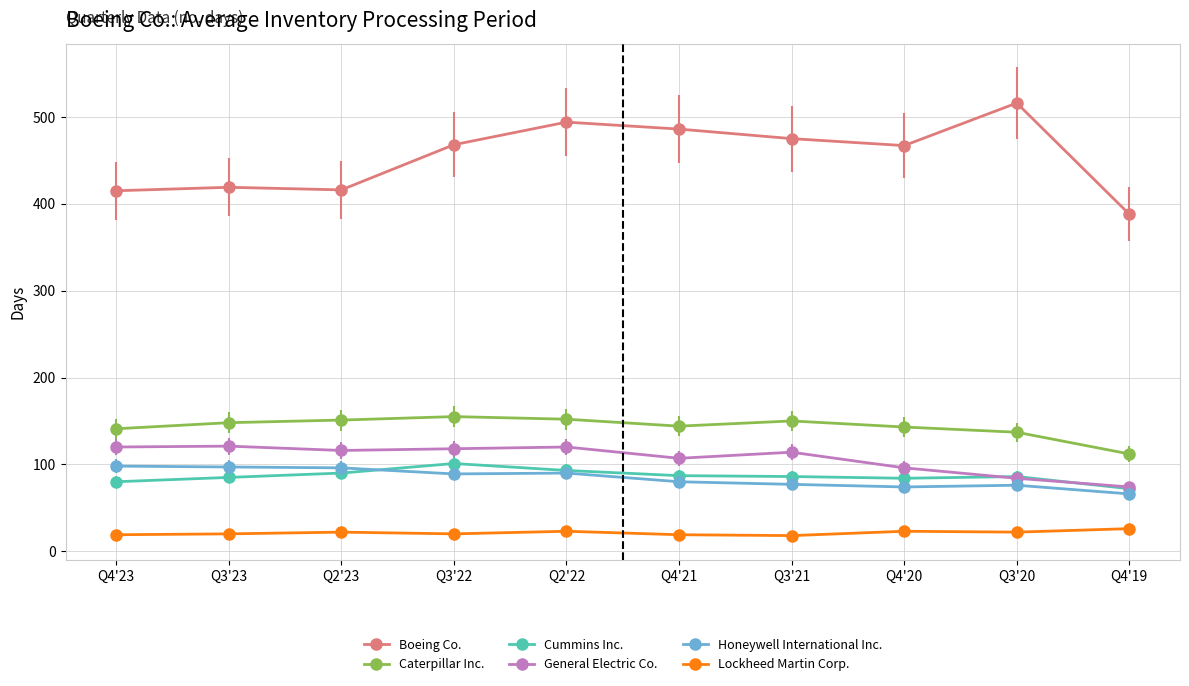

What is the average value of the Honeywell International Inc. series?

84